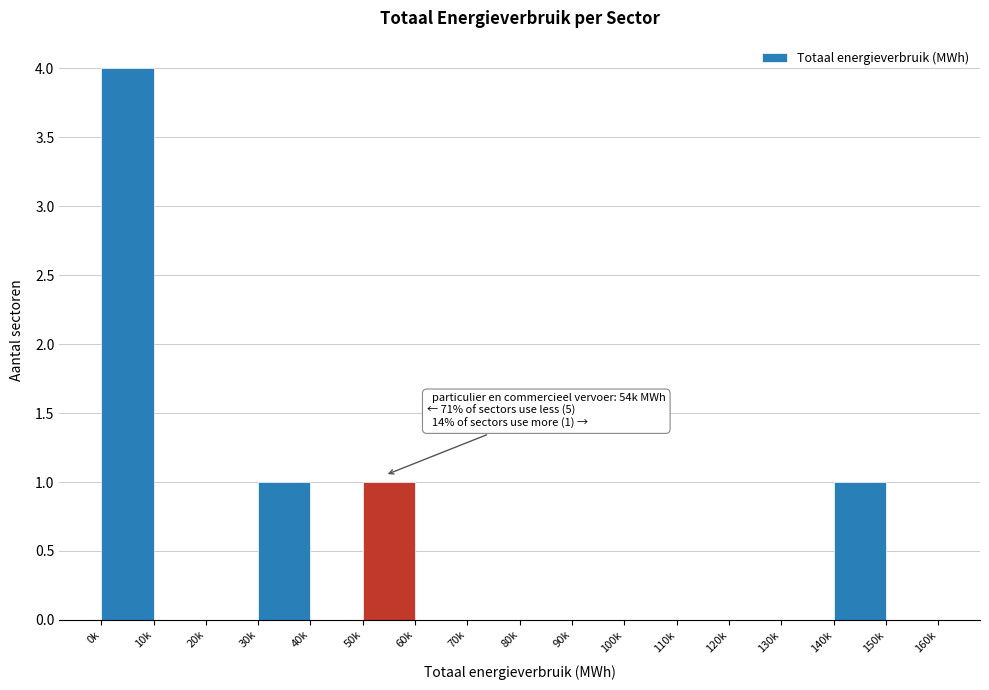

Reading left to right, list all the values displayed in this chart.

0k=4	10k=0	20k=0	30k=1	40k=0	50k=1	60k=0	70k=0	80k=0	90k=0	100k=0	110k=0	120k=0	130k=0	140k=1	150k=0